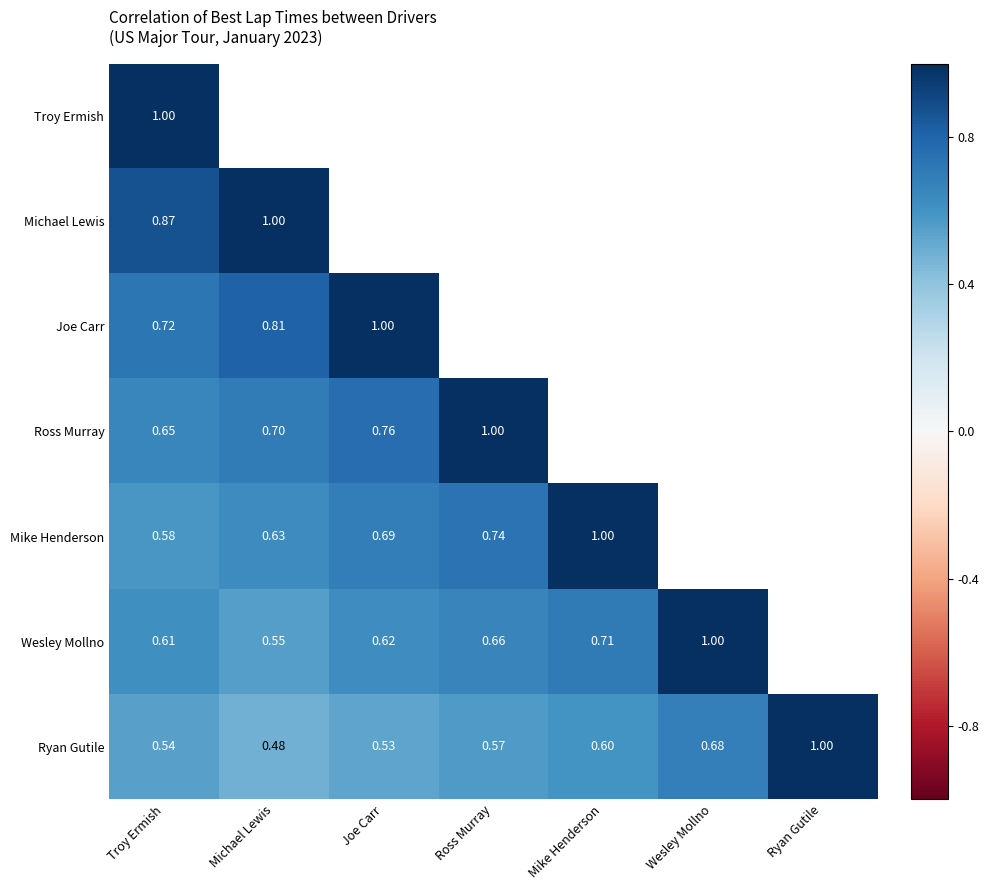

At Troy Ermish, list the series in order from smallest to largest.

Ryan Gutile, Mike Henderson, Wesley Mollno, Ross Murray, Joe Carr, Michael Lewis, Troy Ermish